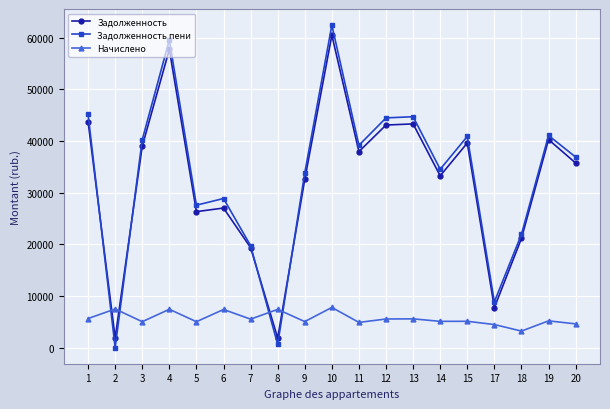

True or false: Задолженность and Начислено intersect in this chart.

True